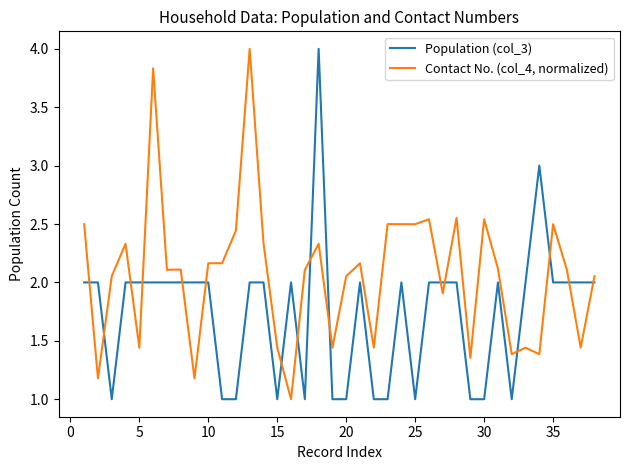

List the series in order of their overall mean, lowest first.

Population (col_3), Contact No. (col_4, normalized)